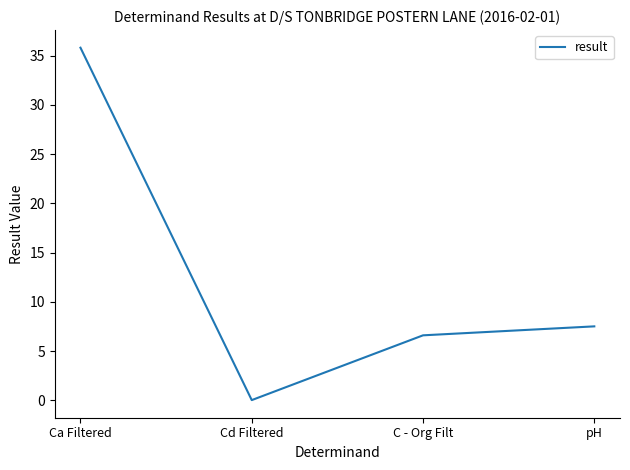

What is the maximum value shown in the chart?

35.8